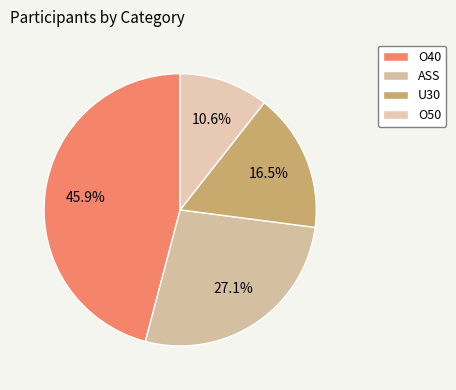

What is the smallest slice in the pie chart?

O50